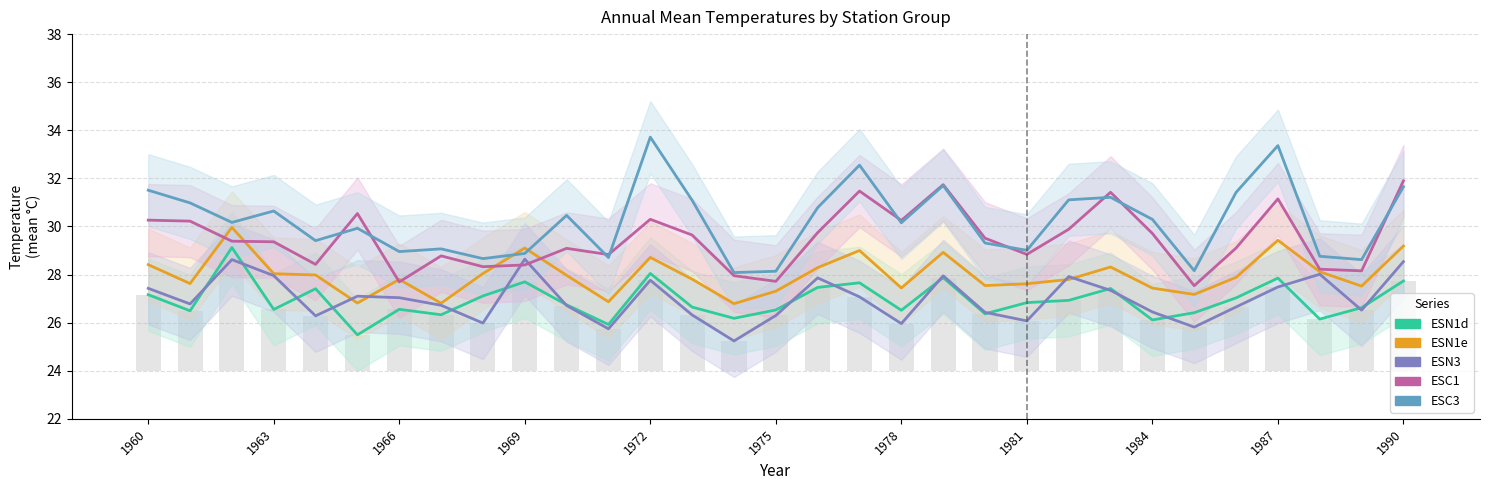

Are the bars horizontal?

No